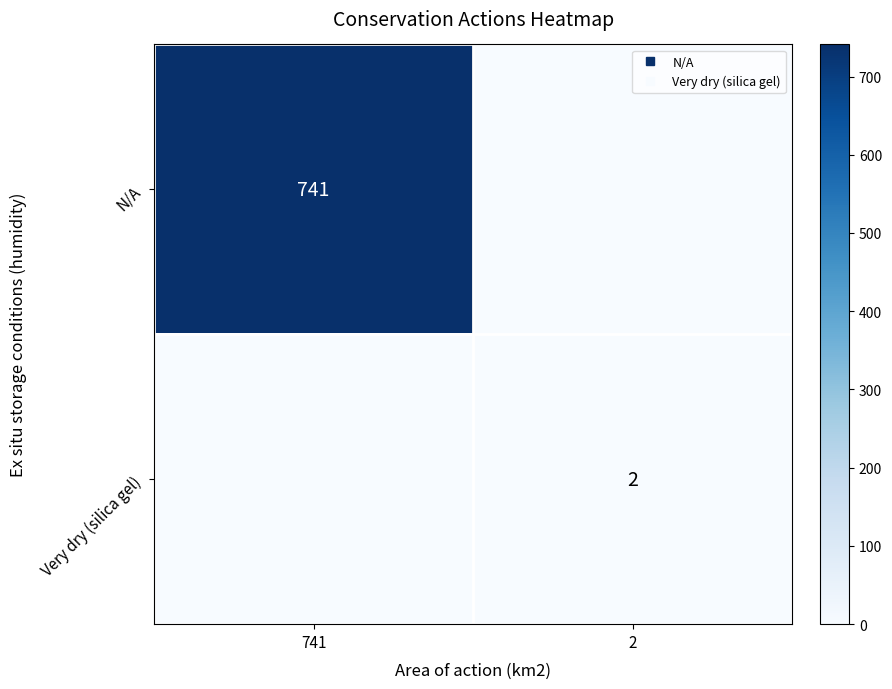

What is the difference between the N/A values at 2 and 741?

741